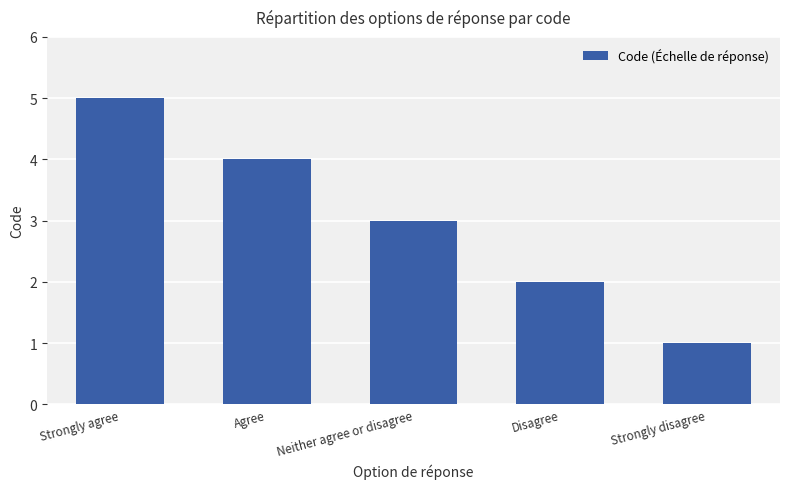

What is the difference between the maximum and second lowest values?

3